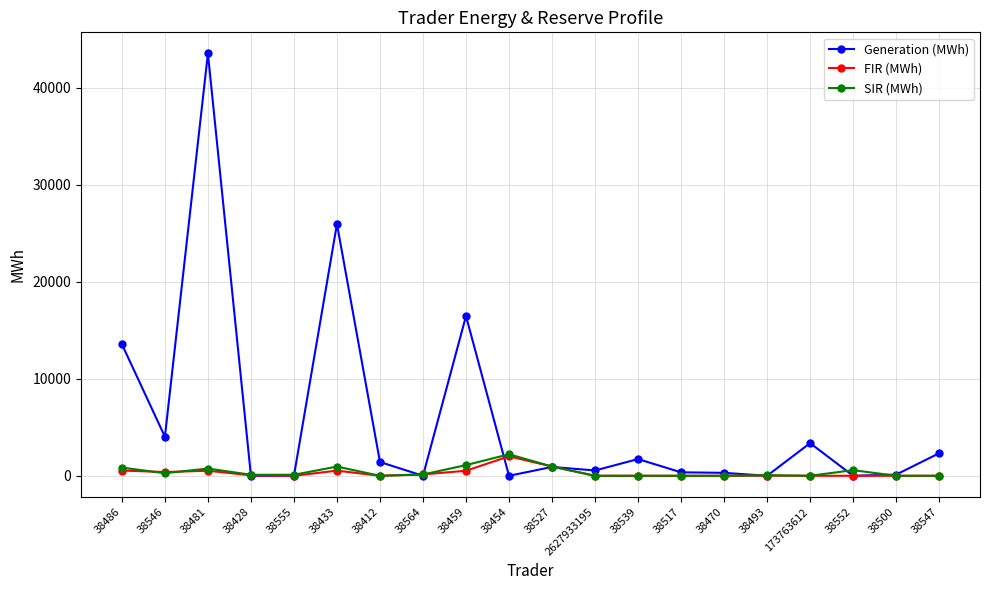

At which category does Generation (MWh) reach its first local valley?

38546